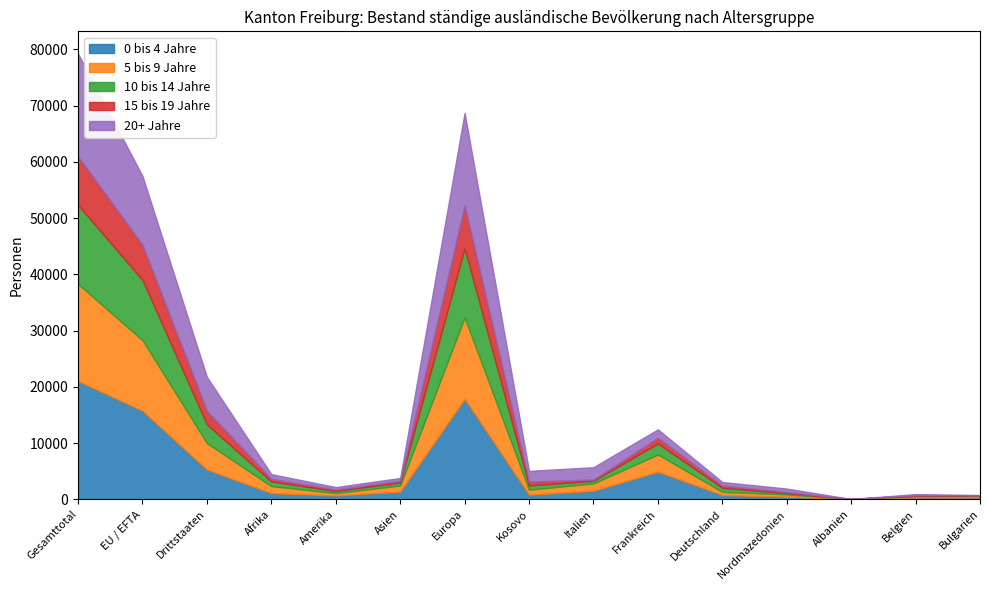

True or false: 15 bis 19 Jahre and 10 bis 14 Jahre cross at least once.

False